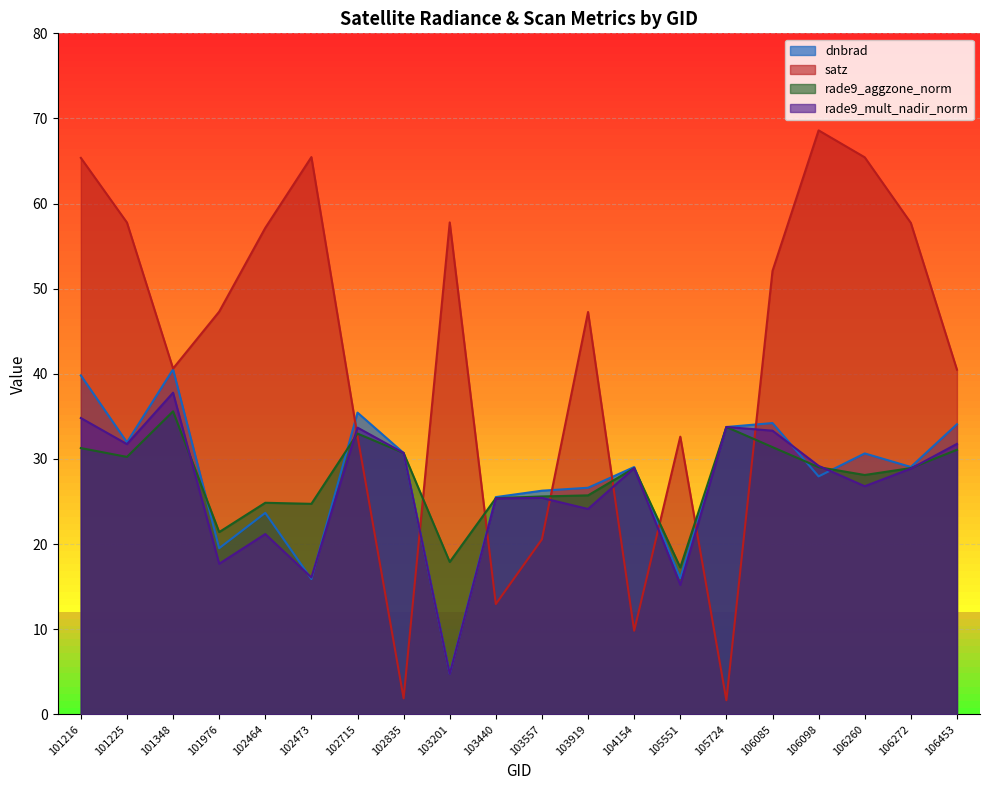

True or false: rade9_aggzone_norm has more than 0 points higher than both neighbors.

True